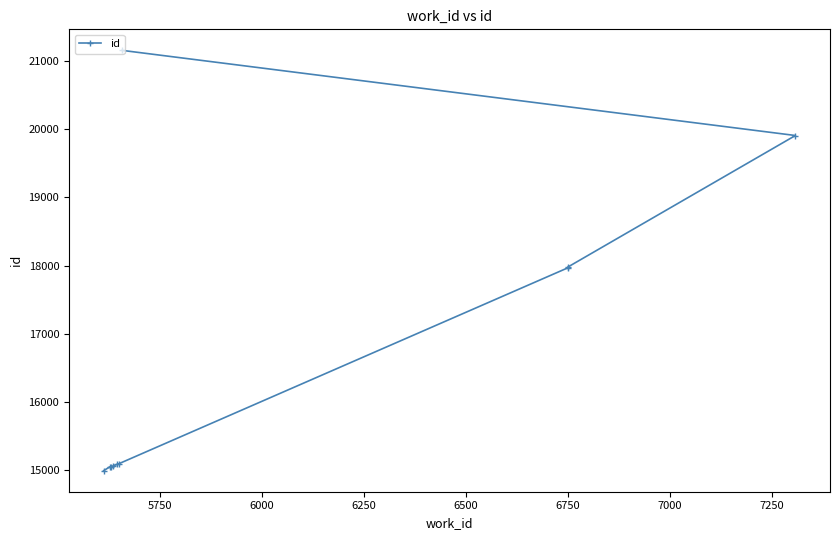

What is the value of the 4th point from the left?

15066